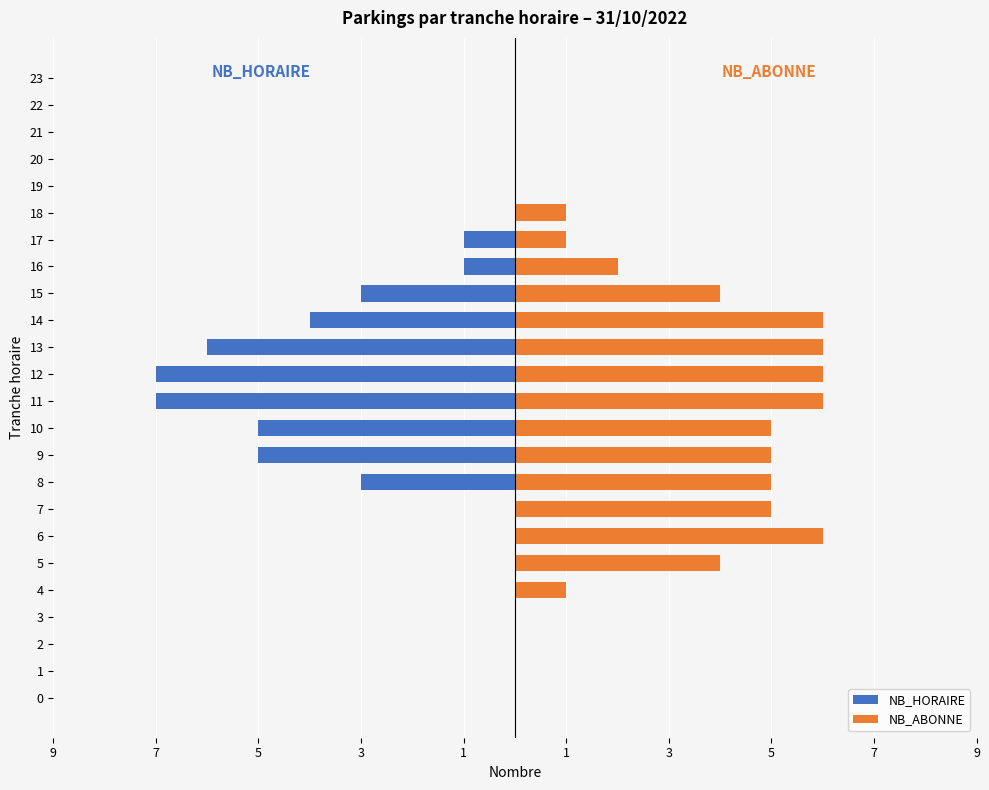

List the series in order of their overall mean, lowest first.

NB_HORAIRE, NB_ABONNE